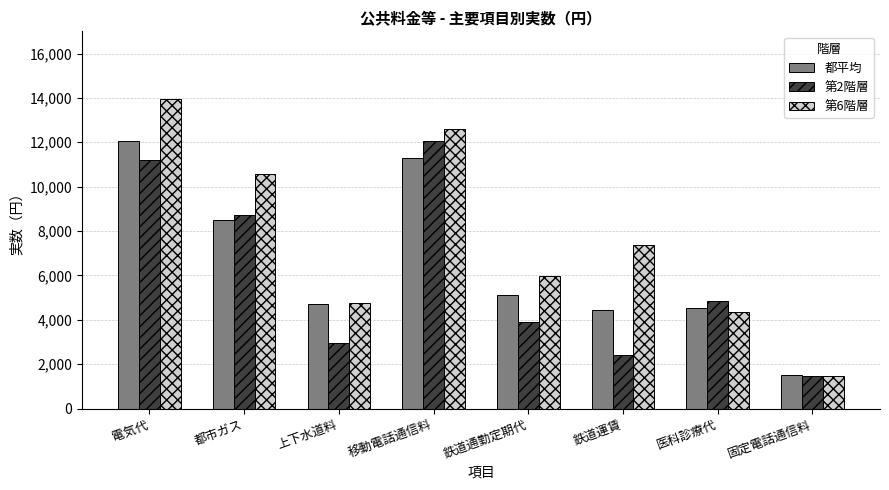

Does the chart contain any negative values?

No